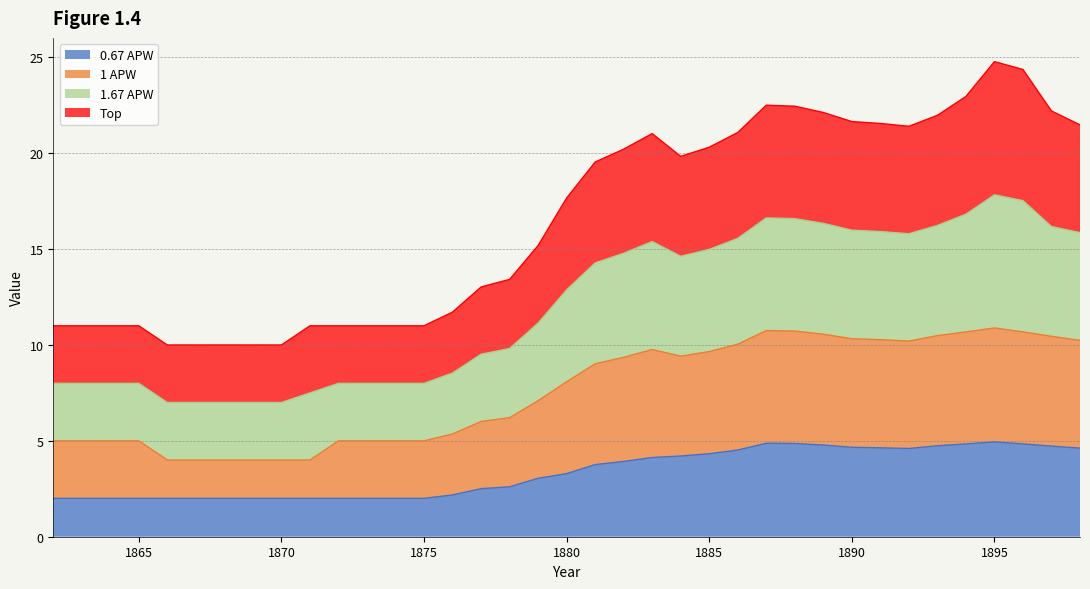

List the series in order of their overall mean, lowest first.

0.67 APW, 1 APW, Top, 1.67 APW